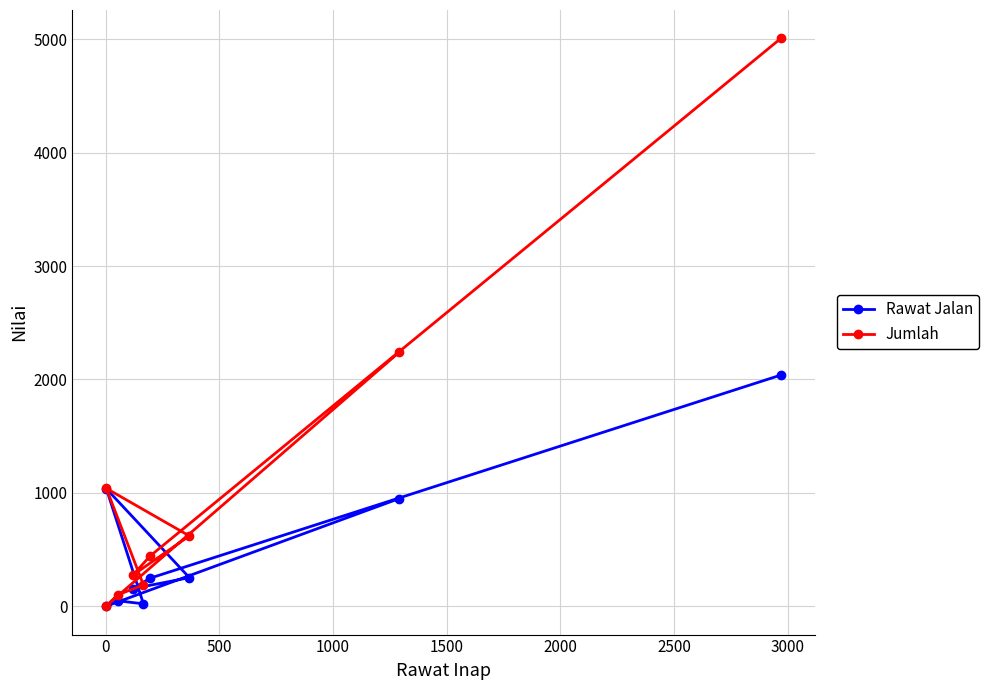

How many values in Rawat Jalan are above zero?

8